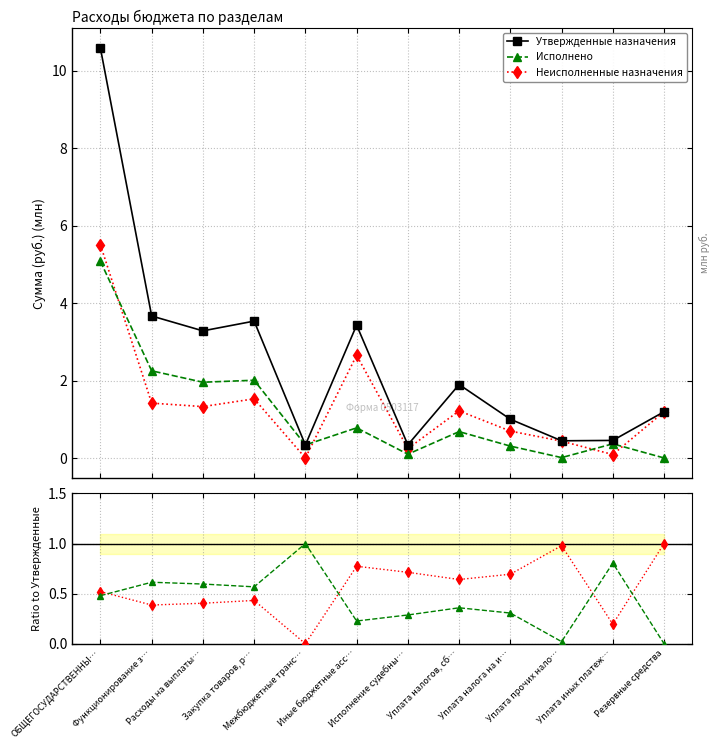

True or false: Неисполненные назначения and Утвержденные назначения cross at least once.

False